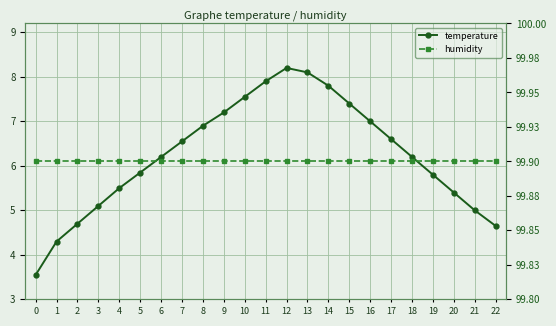

What is the sum of all temperature values?

143.4